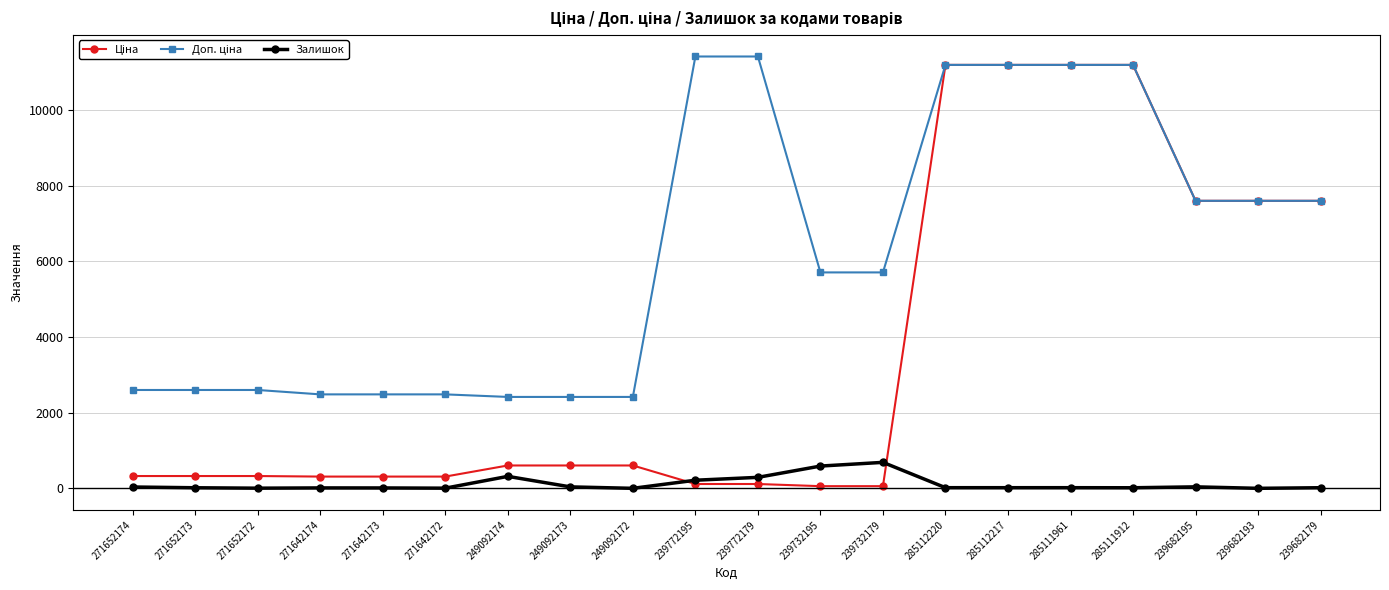

At how many categories does at least one series exceed 9303?

6